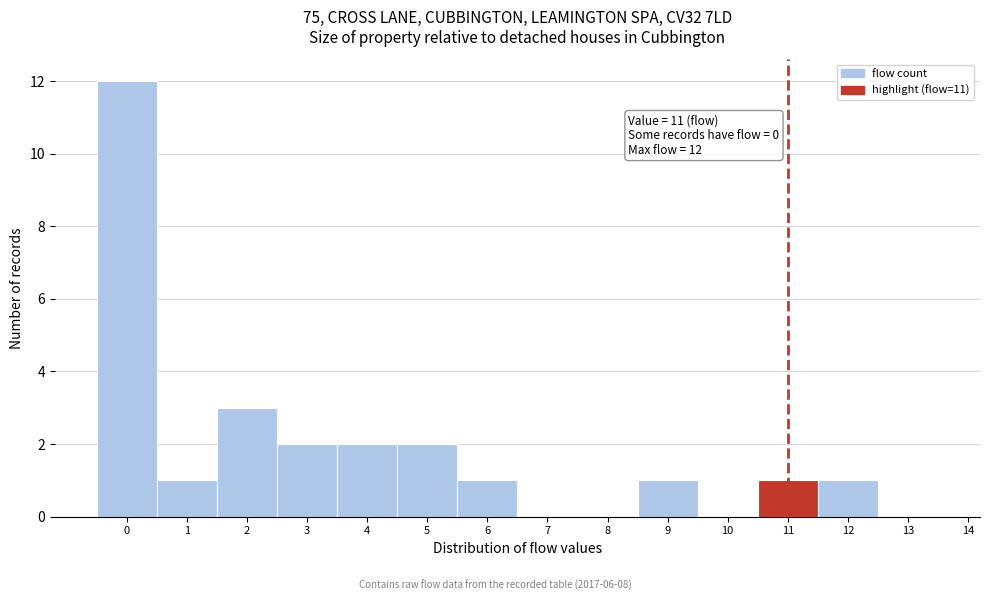

Reading left to right, extract all data points from this chart.

0=12	1=1	2=3	3=2	4=2	5=2	6=1	7=0	8=0	9=1	10=0	11=1	12=1	13=0